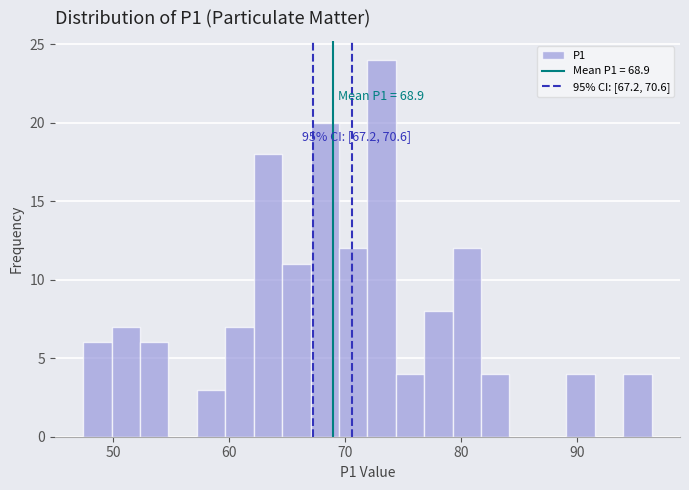

Read against the x-axis, roughly where is the centre of the tallest bar?

73